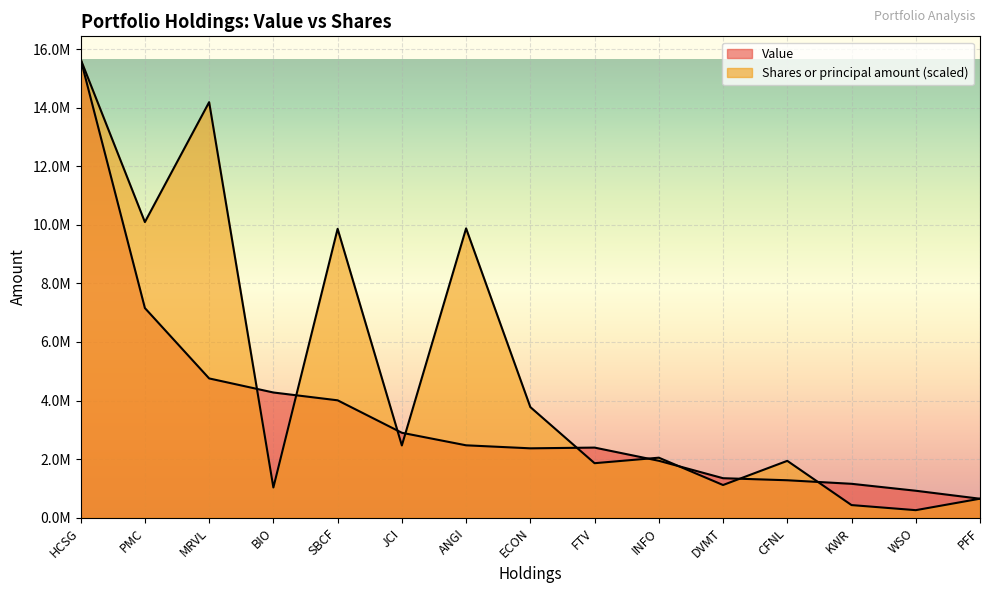

Reading left to right, list all the values displayed in this chart.

Value: HCSG=15651000.0	PMC=7158000.0	MRVL=4756000.0	BIO=4276000.0	SBCF=4009000.0	JCI=2901000.0	ANGI=2473000.0	ECON=2370000.0	FTV=2395000.0	INFO=1945000.0	DVMT=1350000.0	CFNL=1280000.0	KWR=1159000.0	WSO=922000.0	PFF=649000.0
Shares or principal amount: HCSG=15651000.0	PMC=10093700.1	MRVL=14186363.2	BIO=1033288.5	SBCF=9863064.5	JCI=2468042.0	ANGI=9877630.1	ECON=3777958.6	FTV=1862460.4	INFO=2050428.2	DVMT=1117595.0	CFNL=1942571.3	KWR=432971.1	WSO=259093.9	PFF=650505.5